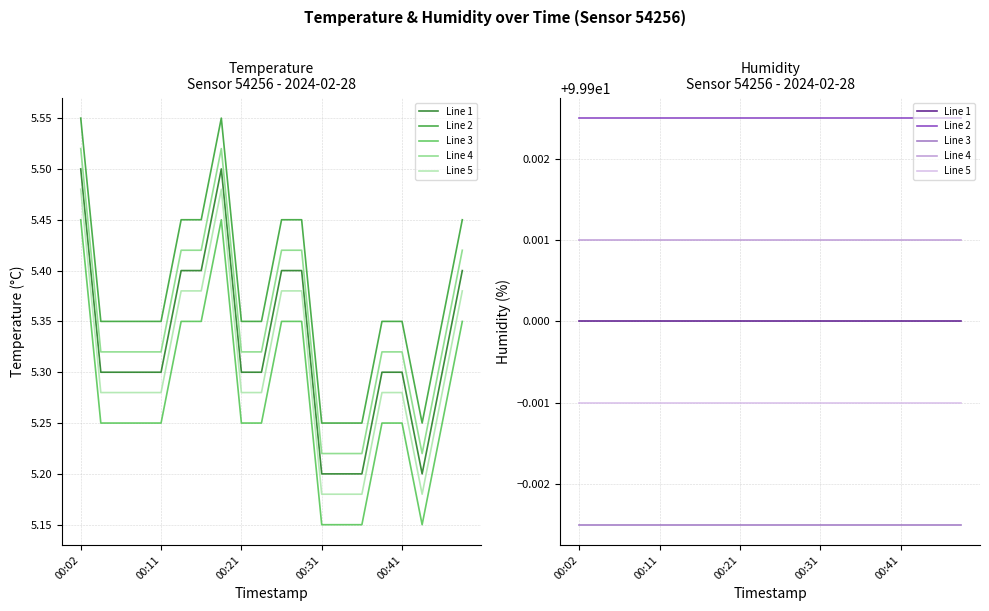

How many interior local peaks (higher than both neighbors) does the data have?

1